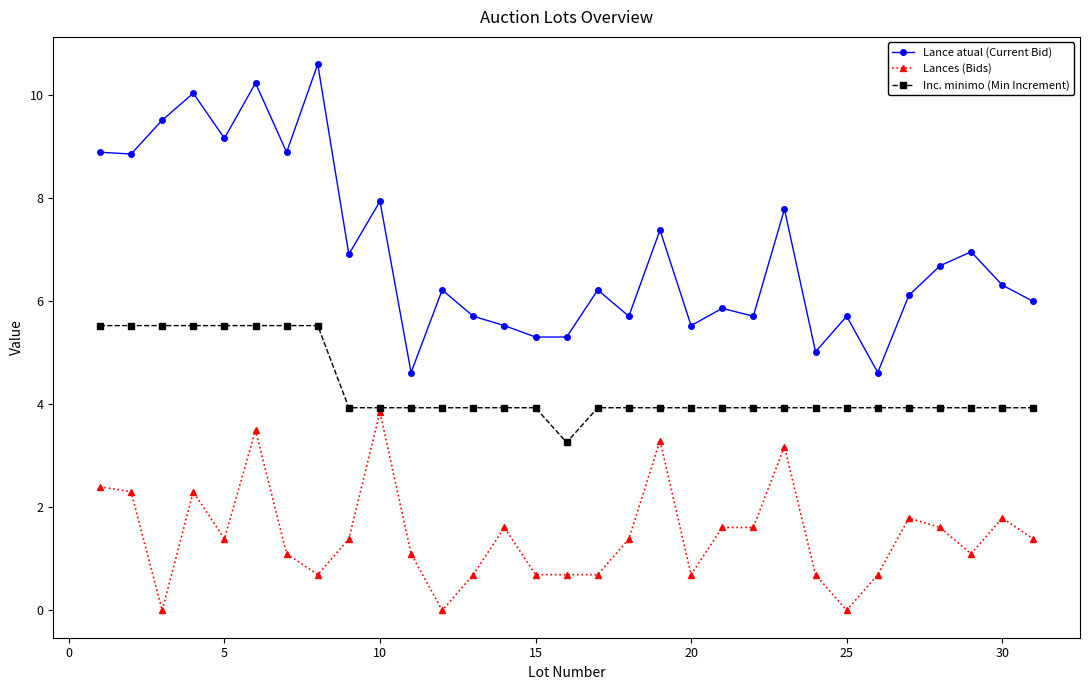

What is the value of the Lance atual (Current Bid) point at the 11th from the left?

4.6